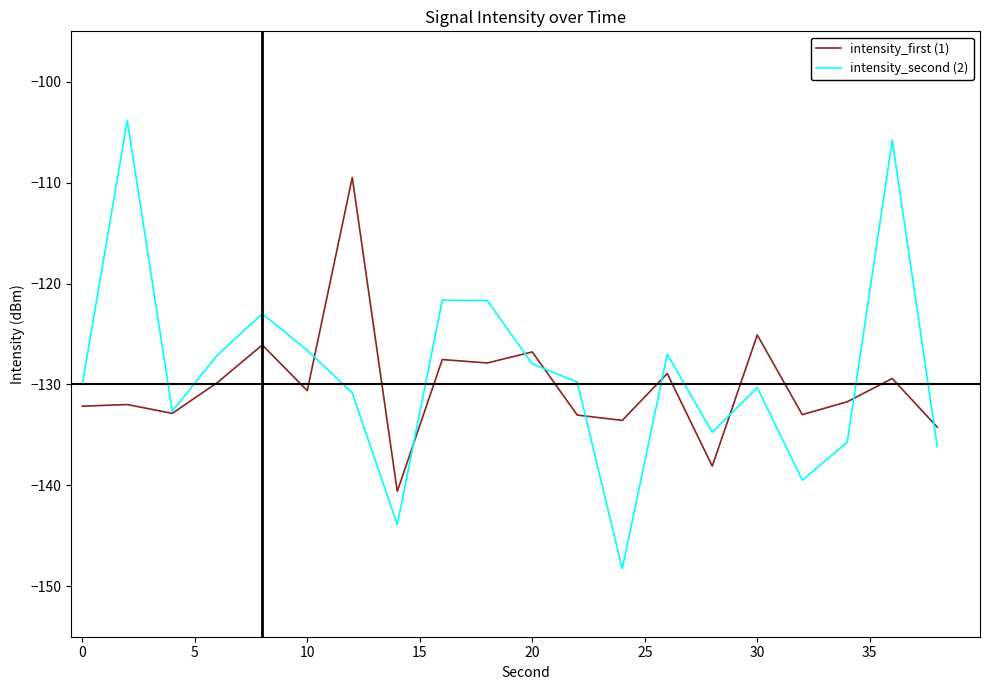

What is the sum of all intensity_second (2) values?

-2576.4